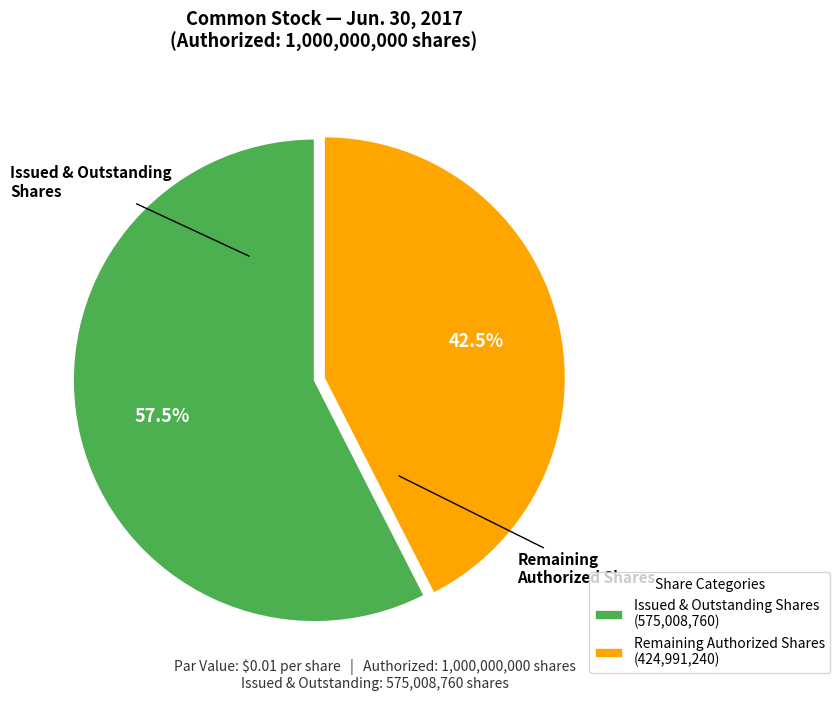

How many slices are in this pie chart?

2